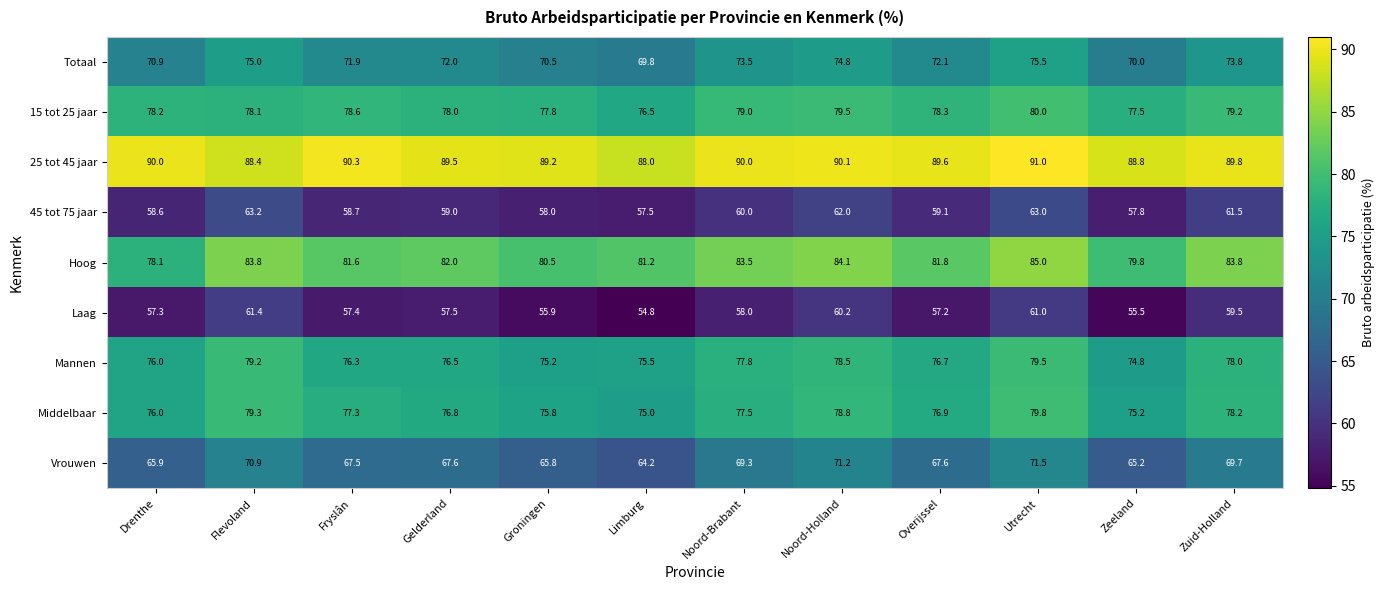

Where does the Hoog series first go above 82?

Flevoland